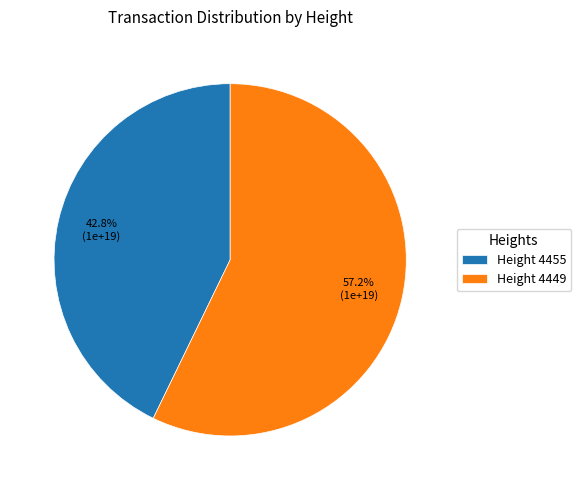

To the nearest percent, what is the average slice percentage?

50%